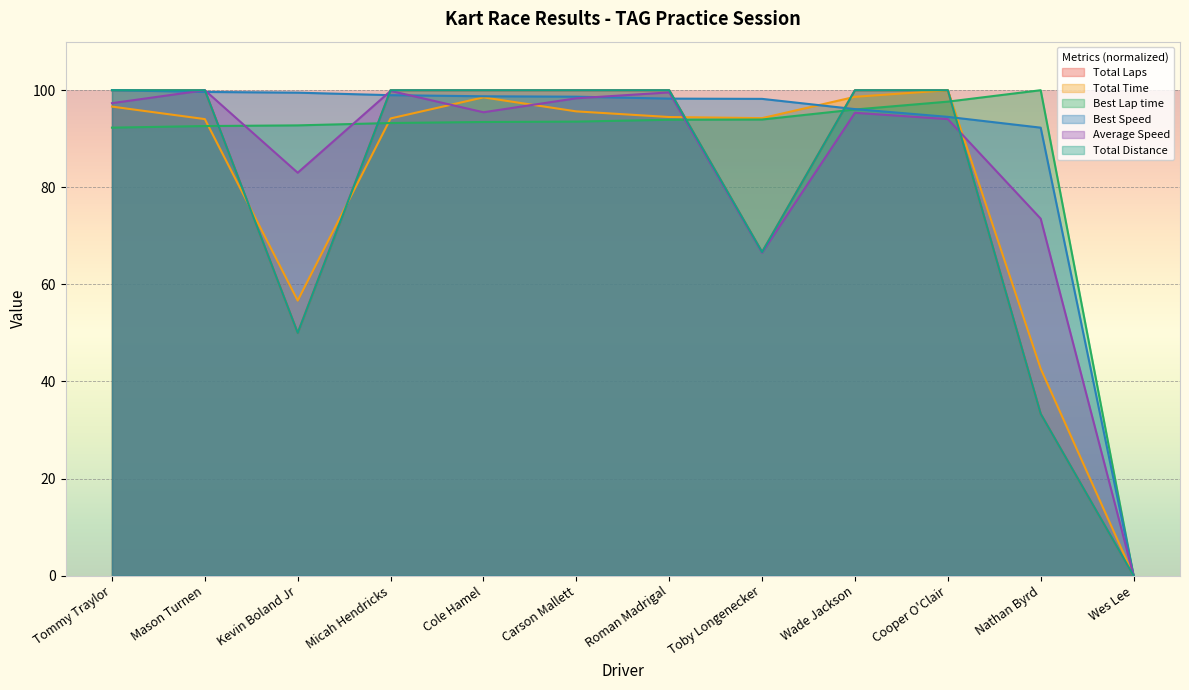

Which series has the largest total across all categories?

Best Speed